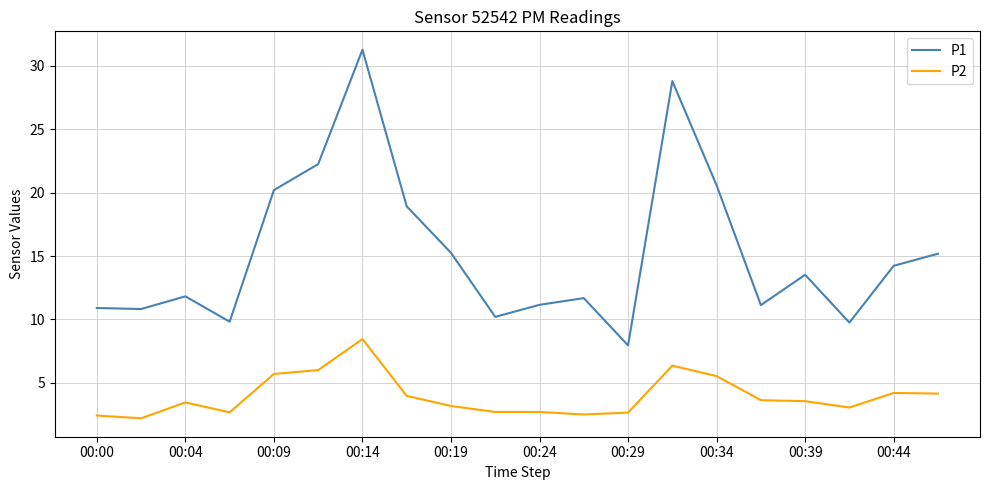

Which series has the largest total across all categories?

P1